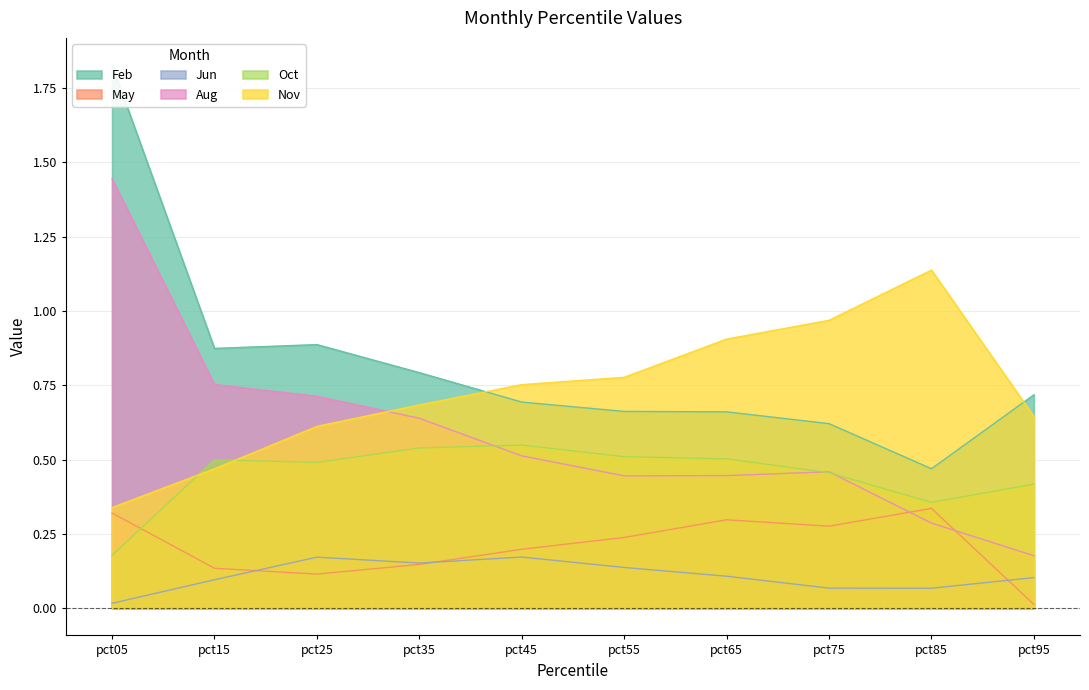

At how many categories does at least one series exceed 0?

10